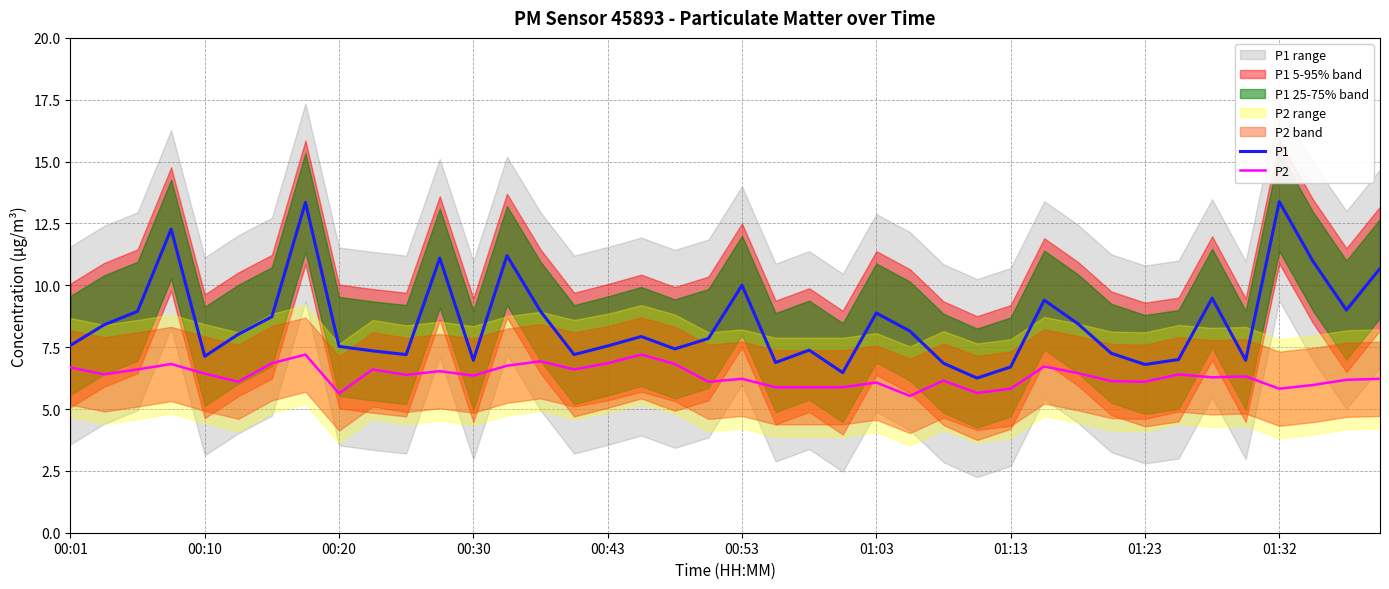

True or false: P1 has more than 0 points higher than both neighbors.

True